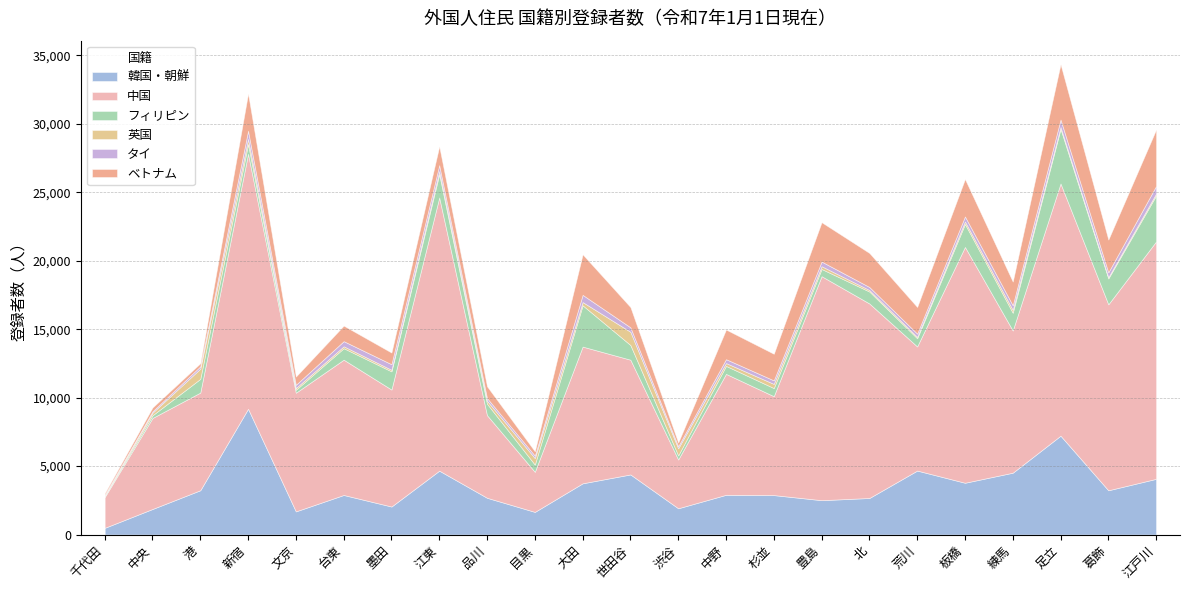

Where is ベトナム nearest to the value 2118?

中野